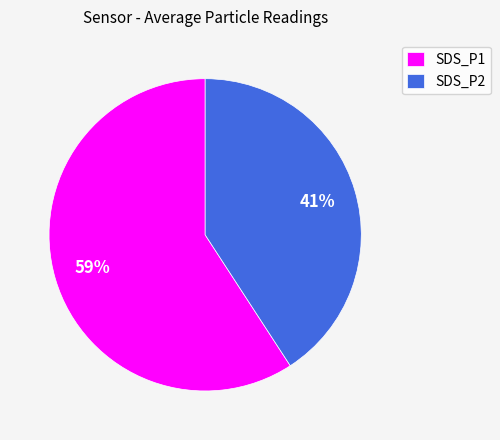

To the nearest percent, what percentage of the pie is SDS_P1?

59%